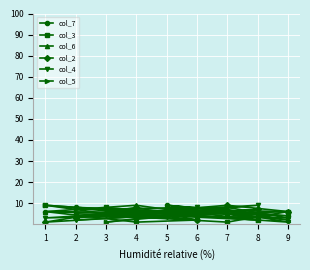

Is the value of col_3 at 3 greater than the value of col_5 at 4?

Yes